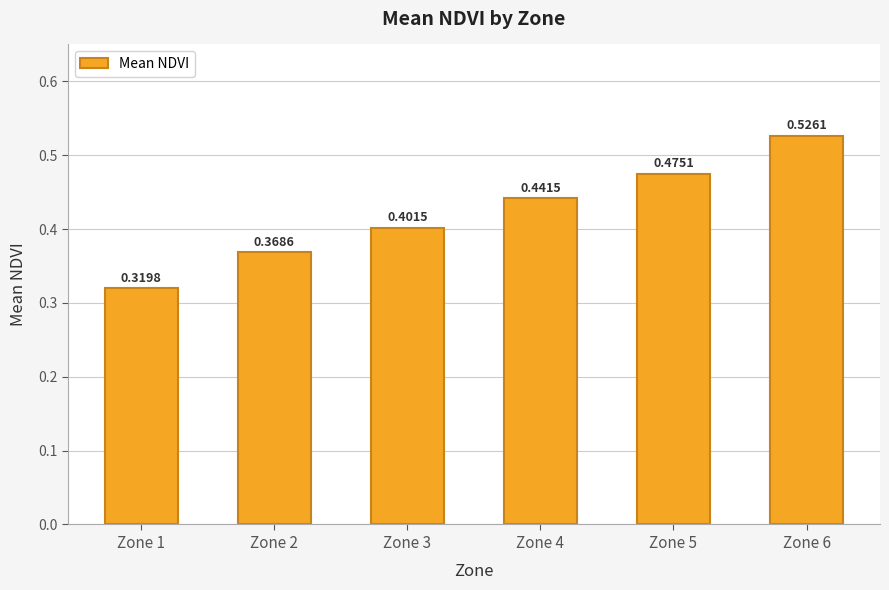

Rank the categories by value from highest to lowest.

Zone 6, Zone 5, Zone 4, Zone 3, Zone 2, Zone 1